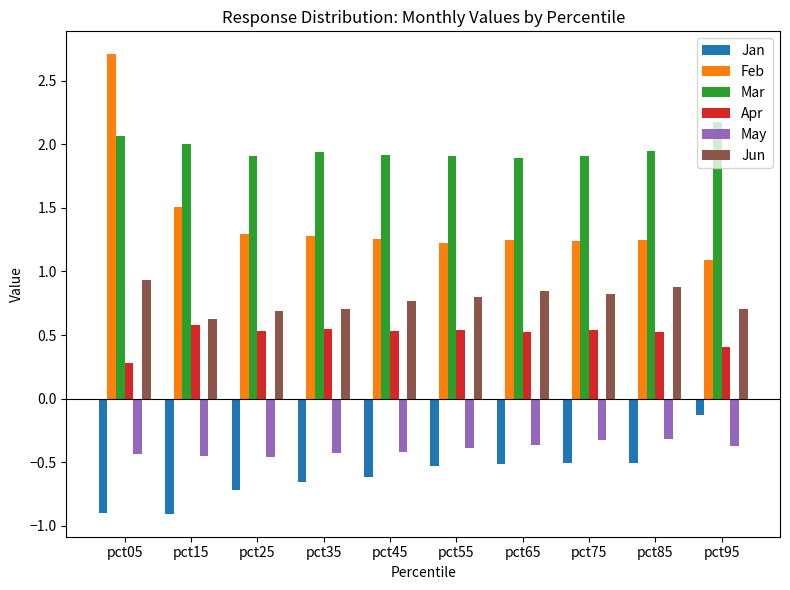

Which series has the largest total across all categories?

Mar